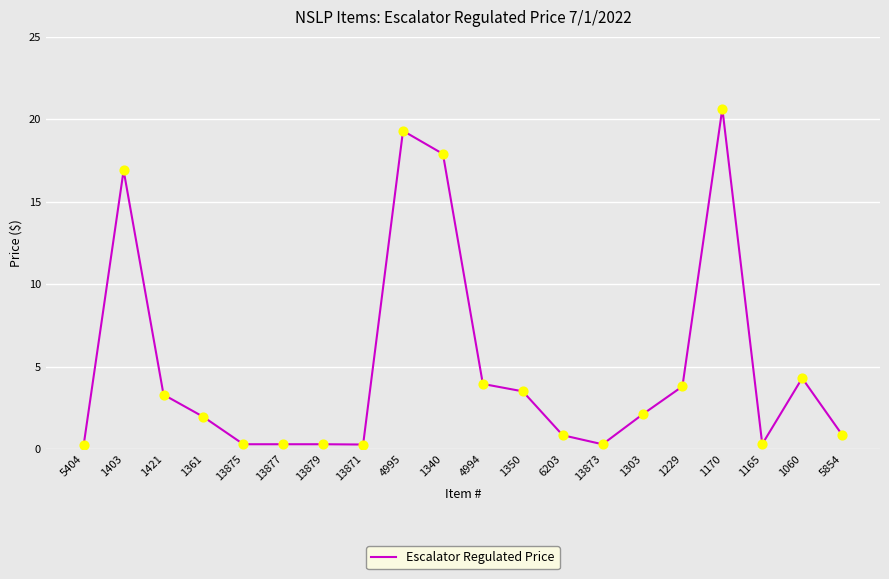

Between 5404 and 1340, which is larger?

1340